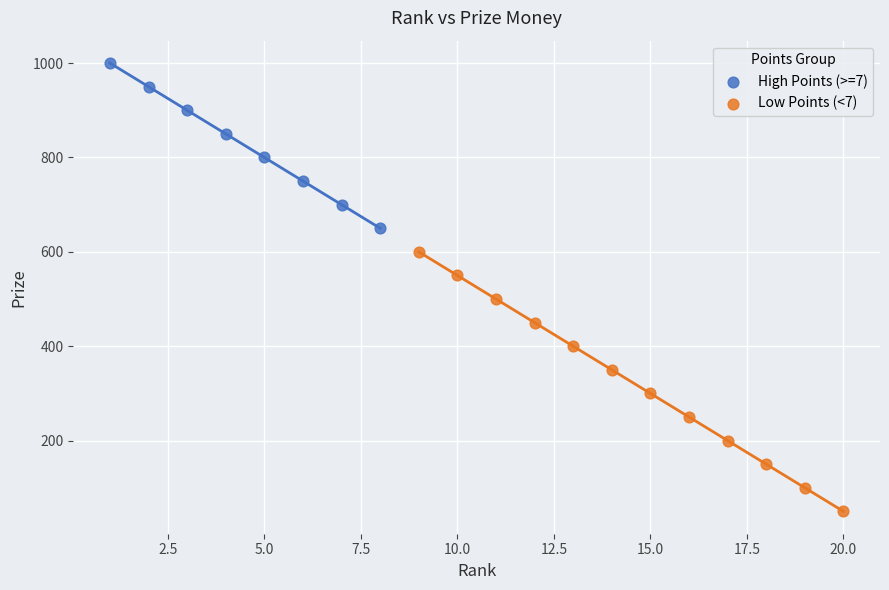

Which series reaches the maximum Y coordinate?

High Points (>=7)